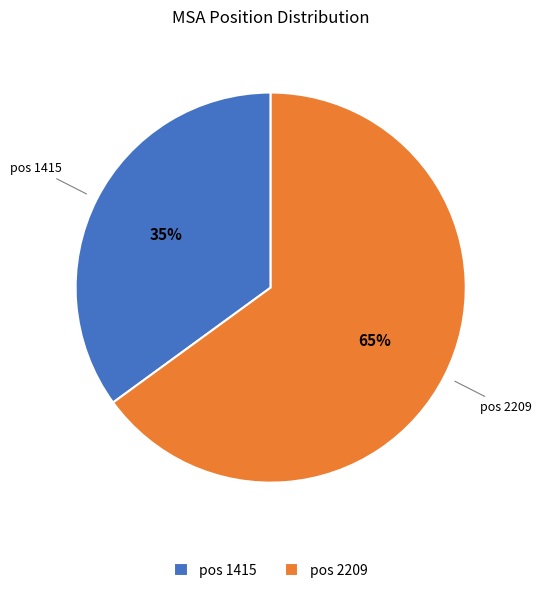

What is the majority slice?

pos 2209